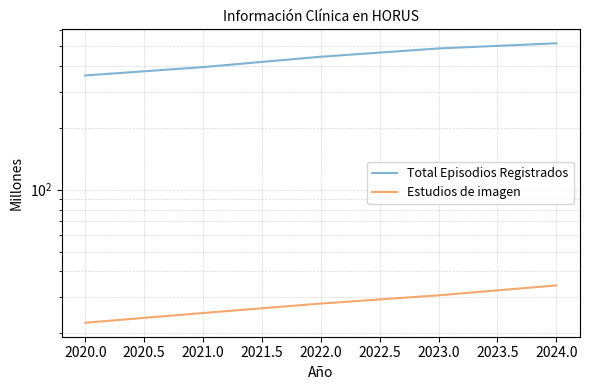

Reading right to left, extract all data points from this chart.

Total Episodios Registrados: 515.6	486.8	443.5	394.9	359.6
Estudios de imagen: 34.2	30.6	27.9	25.1	22.5